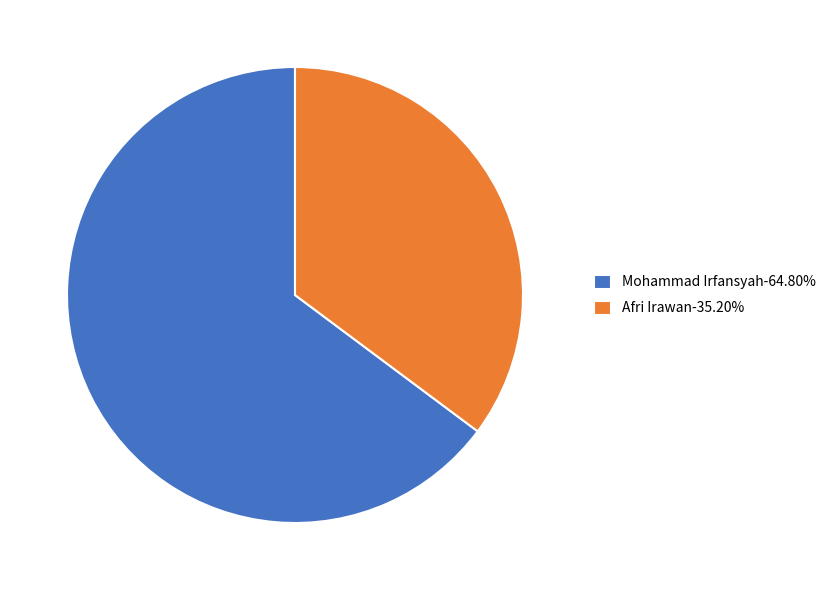

True or false: Afri Irawan accounts for 21% of the total.

False